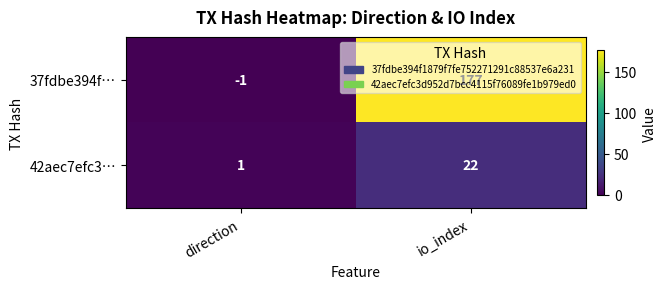

What is the minimum value shown in the chart?

-1